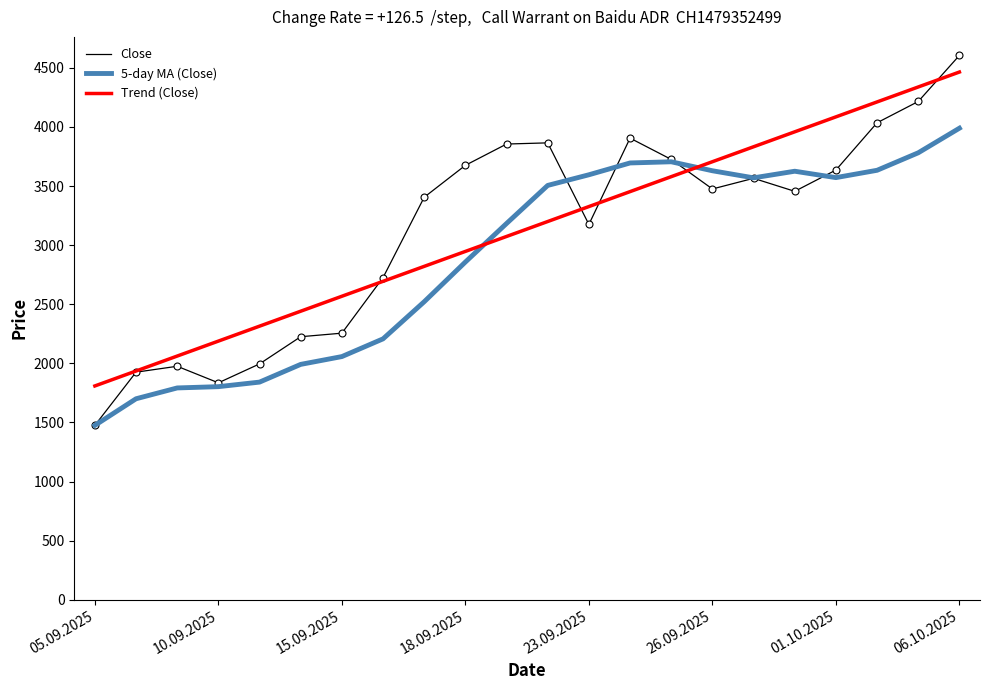

What is the greatest value displayed?

4605.0